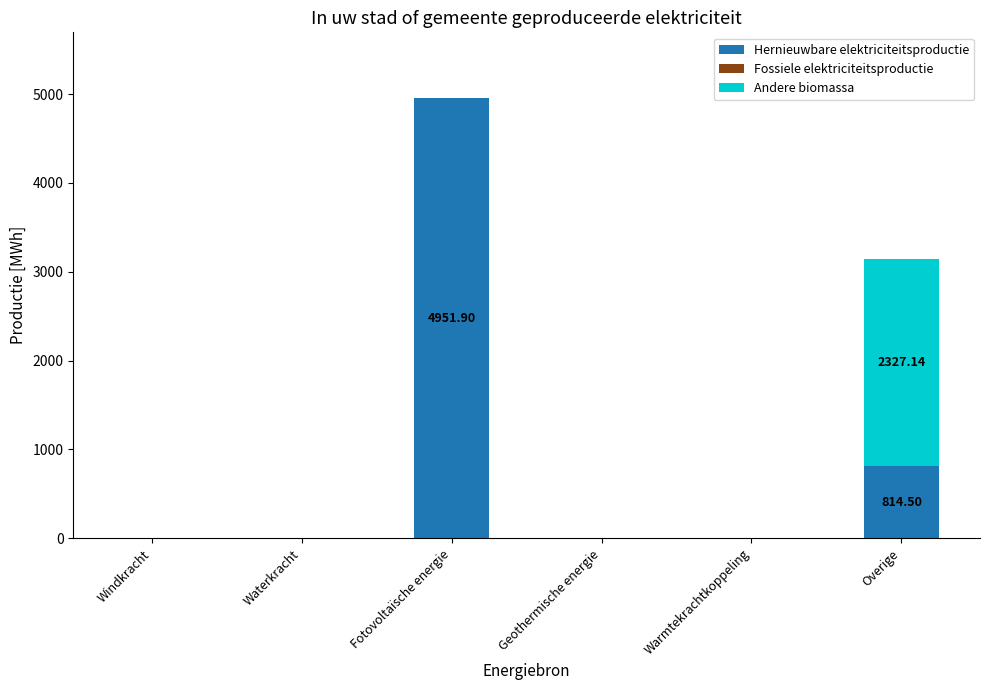

Which category has the highest value in the Hernieuwbare elektriciteitsproductie series?

Fotovoltaïsche energie